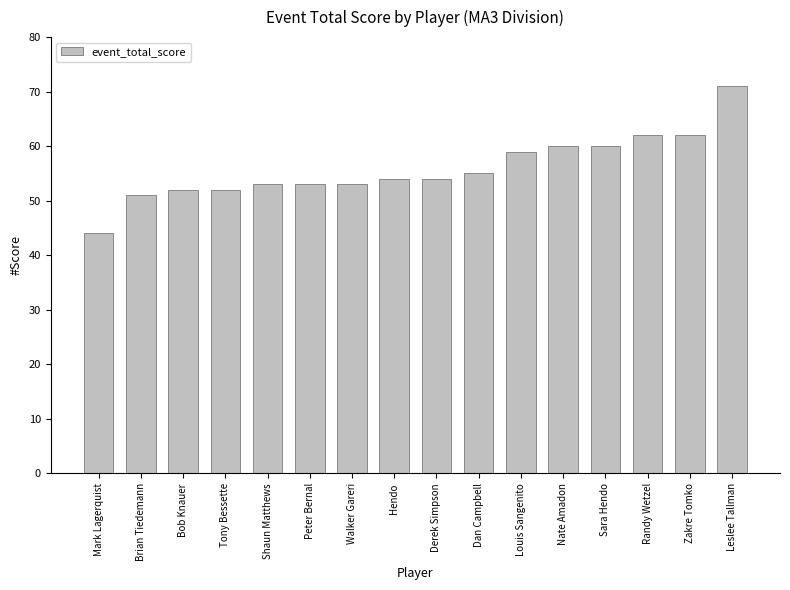

What position from the left is Leslee Tallman?

16